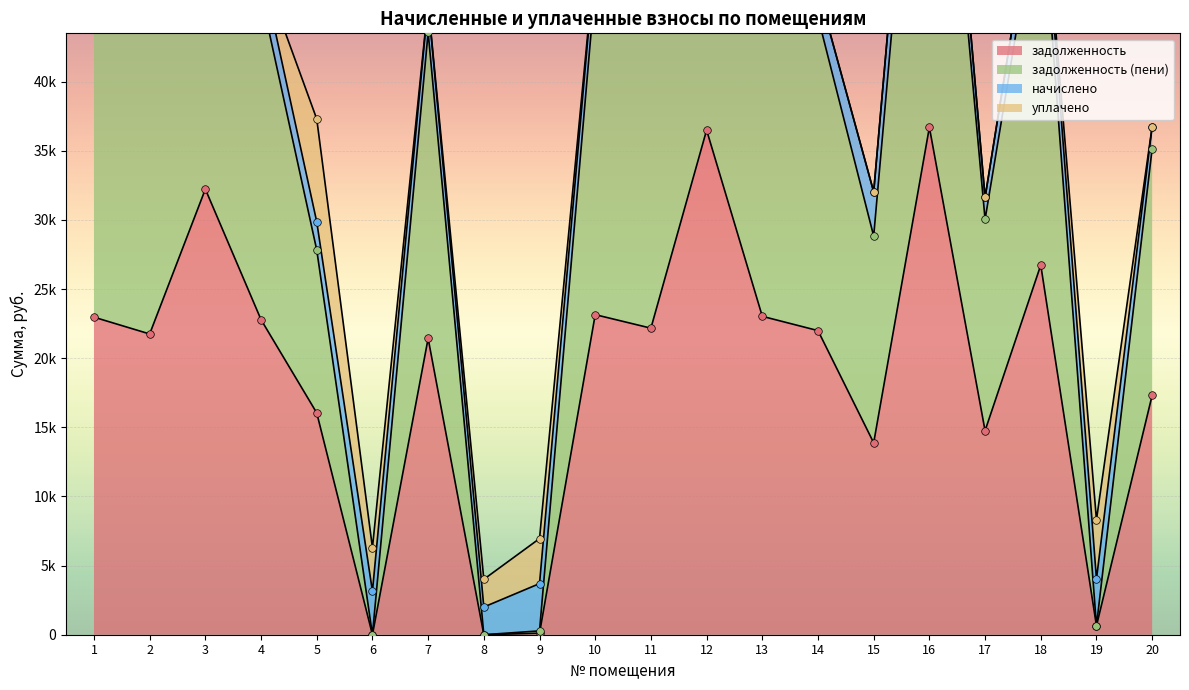

Which series contains the lowest Y value?

задолженность